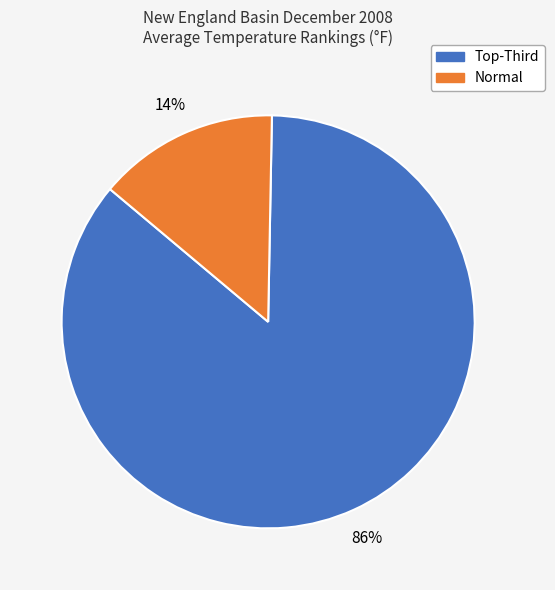

Is there a majority slice in this chart?

Yes